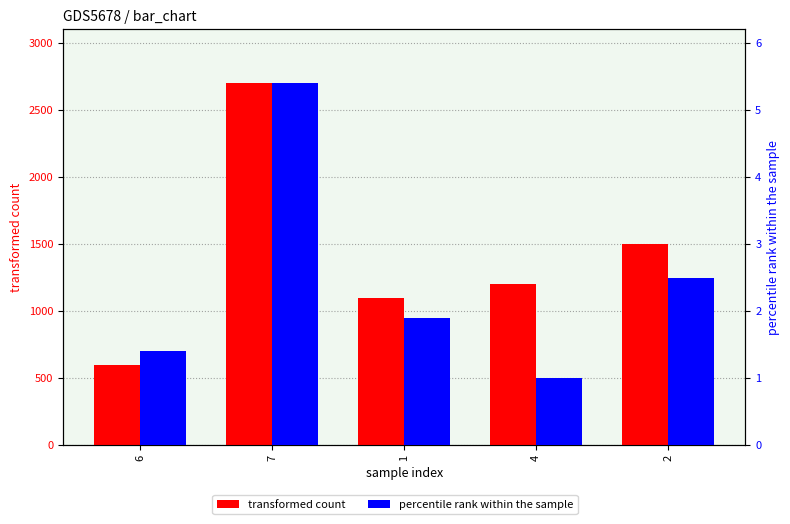

List the series in order of their overall mean, lowest first.

percentile rank within the sample, transformed count